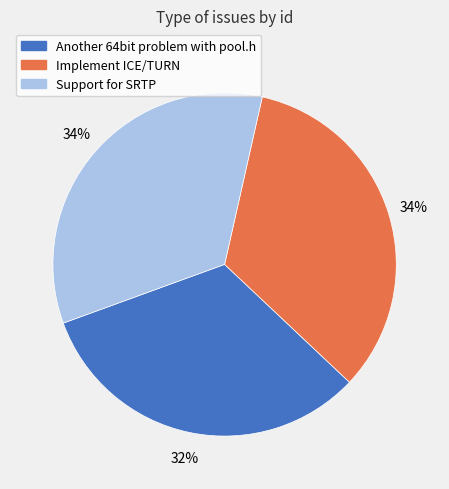

Count the number of slices in the pie.

3